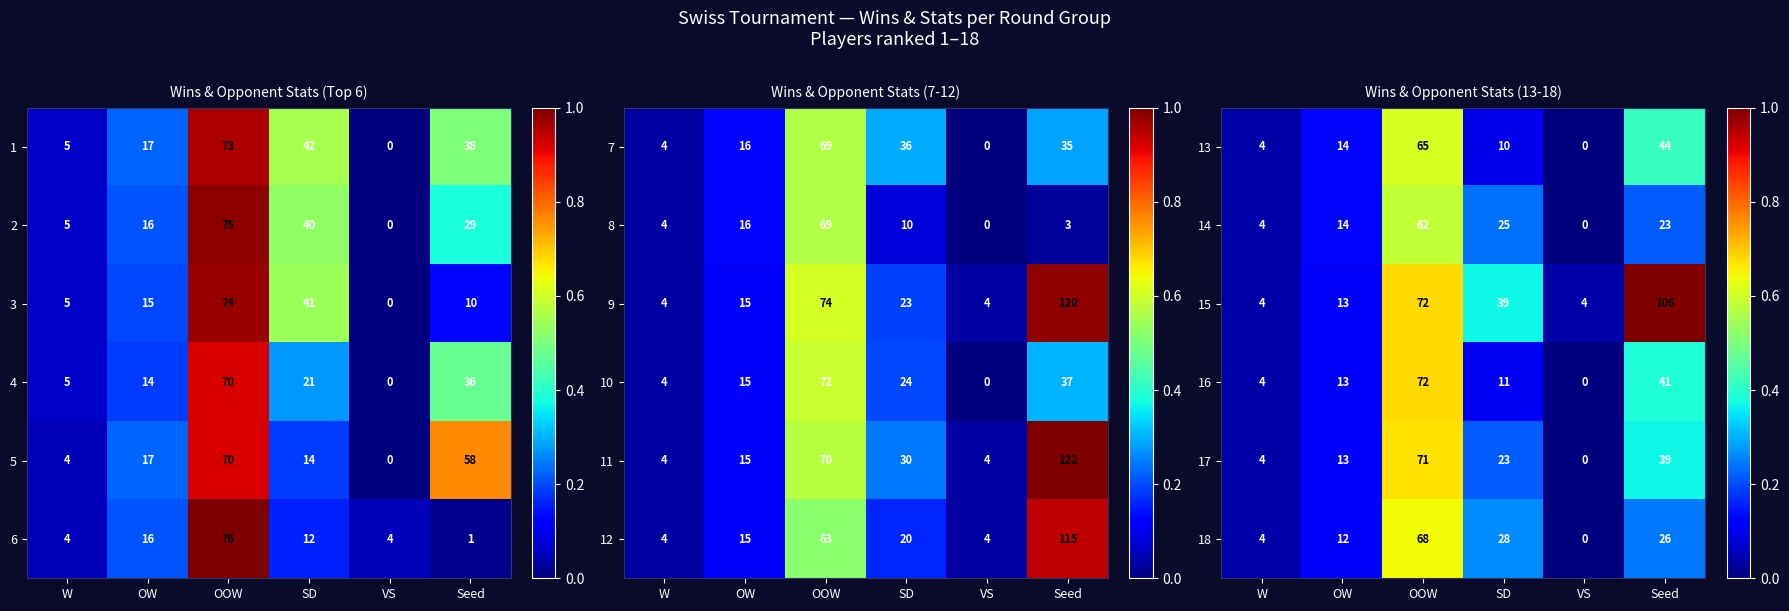

What is the sum of all 13 values?

137